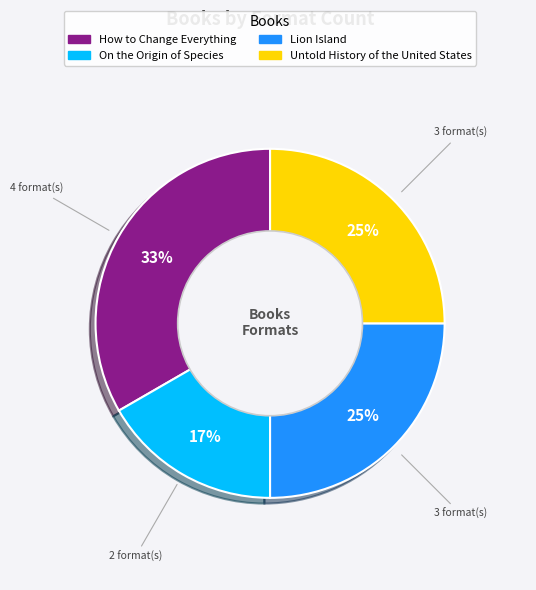

To the nearest percent, what is the average slice percentage?

25%